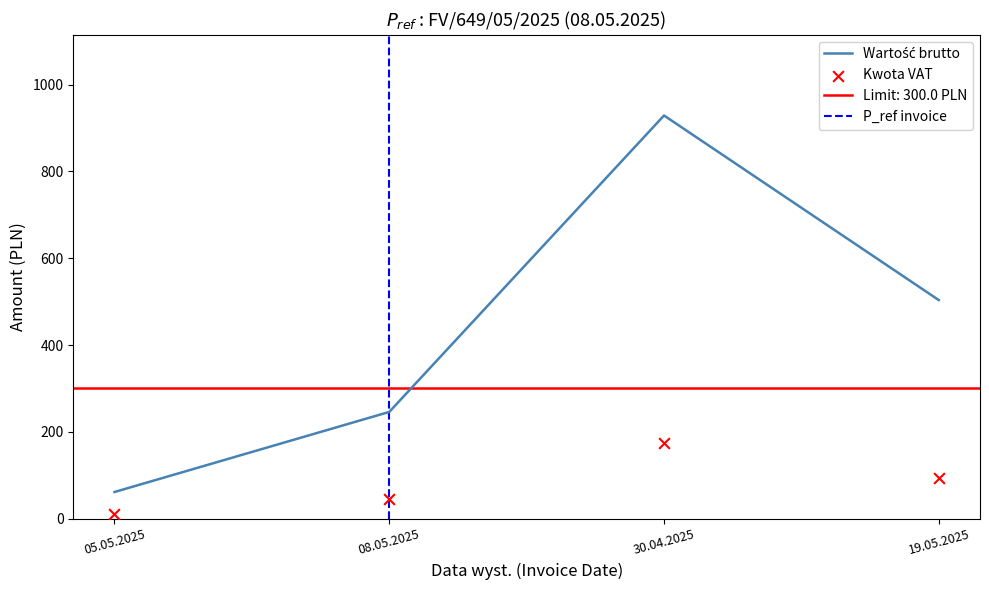

Which series reaches the maximum Y coordinate?

Wartość brutto